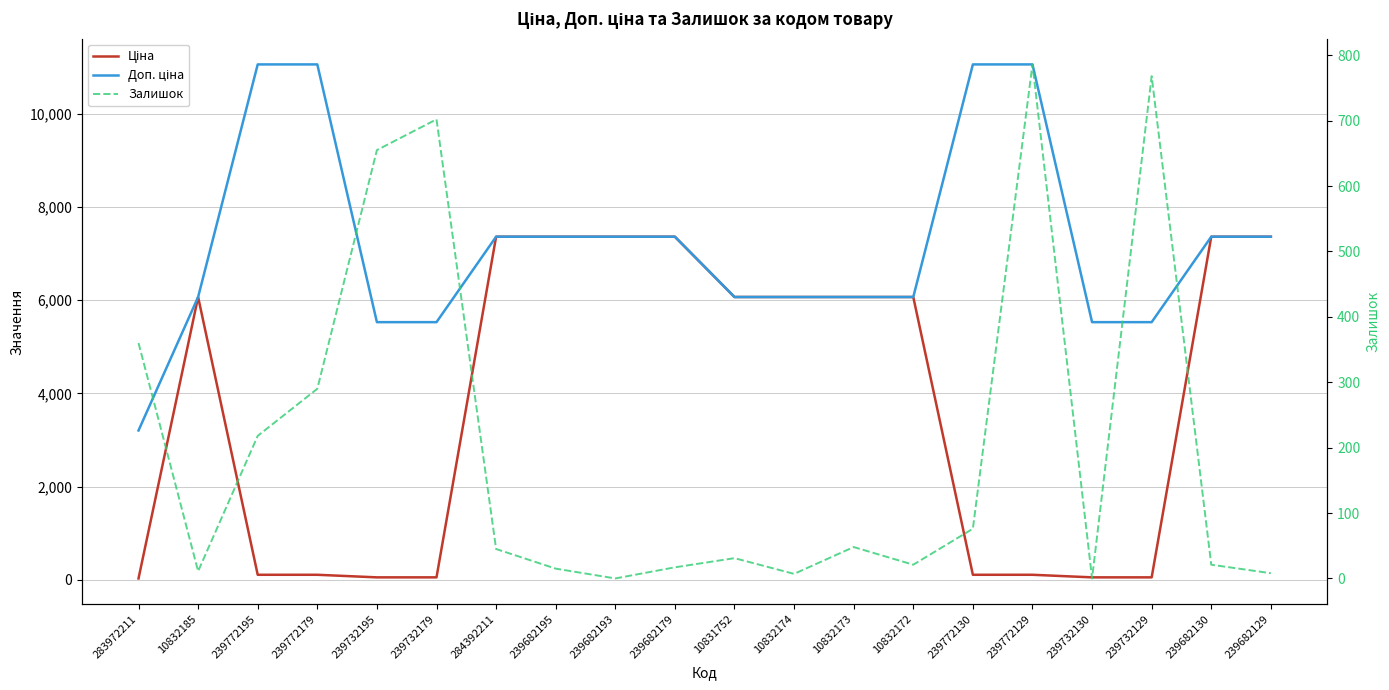

What is the spread (max minus min) of values at 239732195?

5472.7